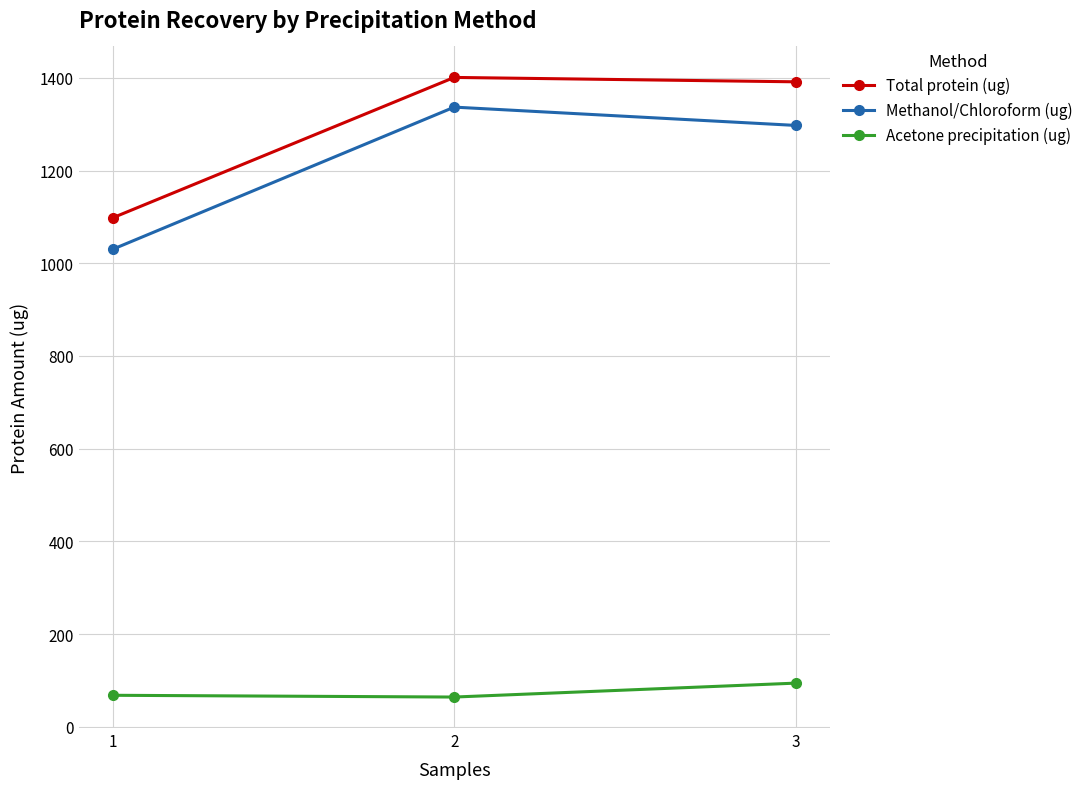

What is the greatest value displayed?

1401.1